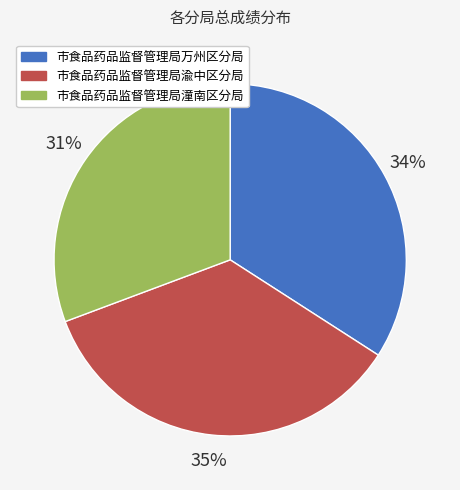

How many segments does this pie chart have?

3